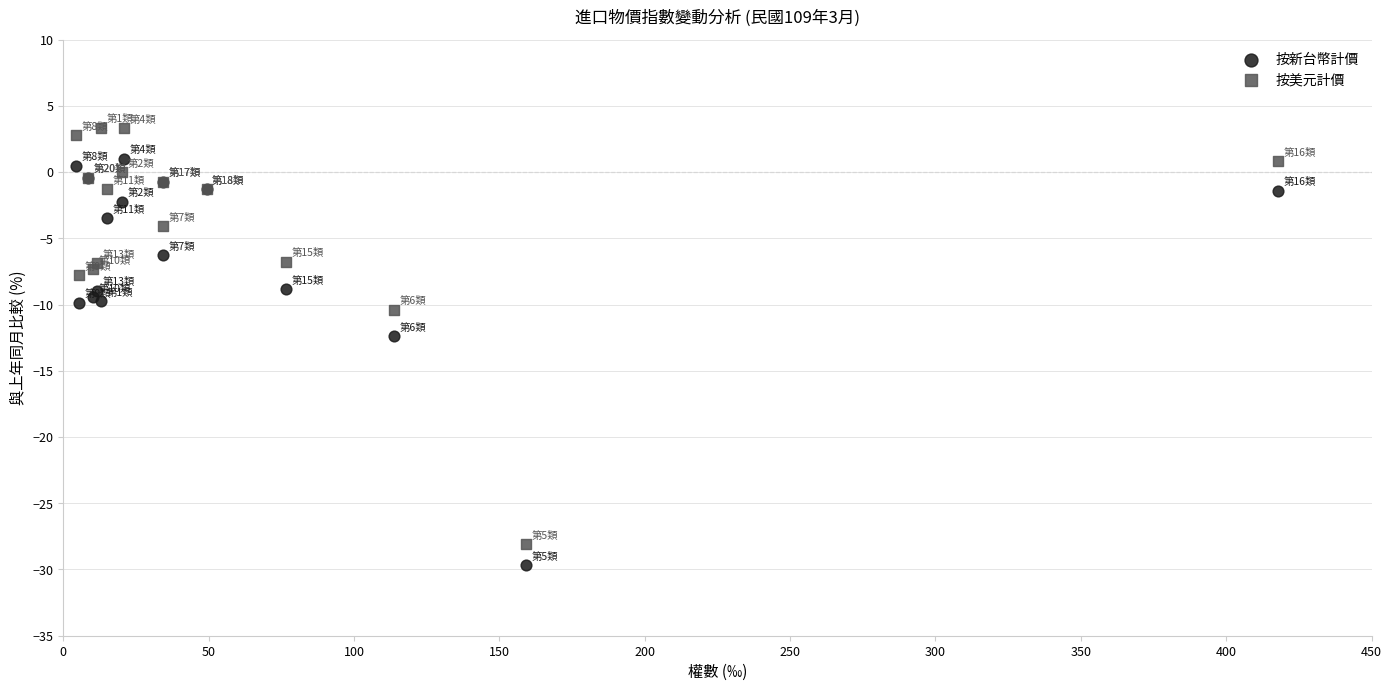

Which series has the largest Y range (max minus min)?

按美元計價